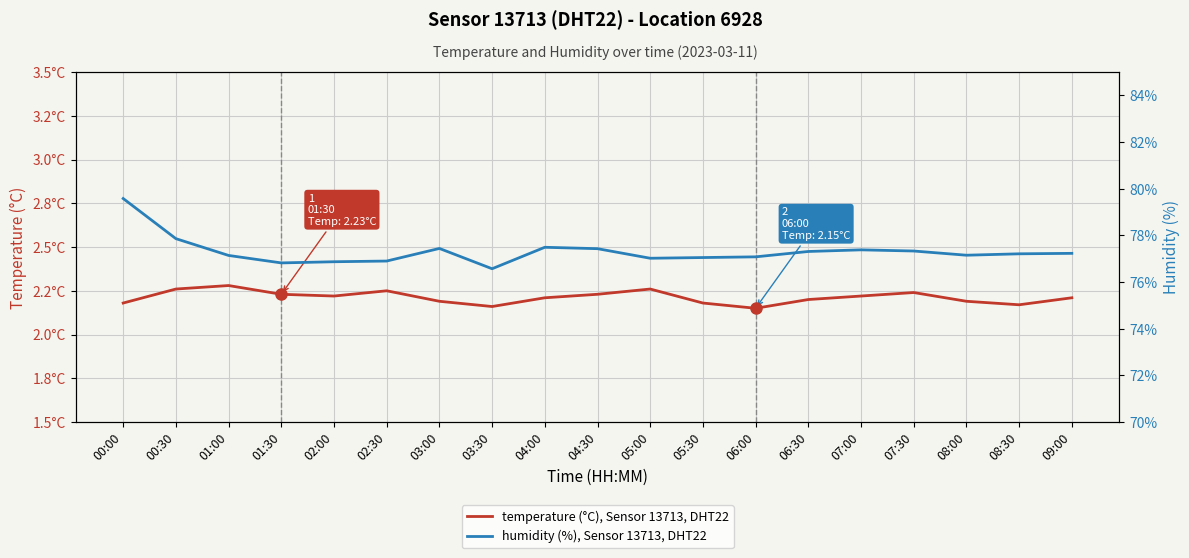

True or false: humidity (%), Sensor 13713, DHT22 and temperature (°C), Sensor 13713, DHT22 intersect in this chart.

False